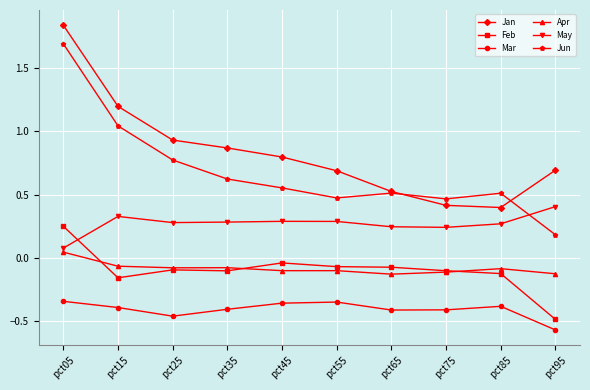

What is the total value across all series at pct15?

2.0